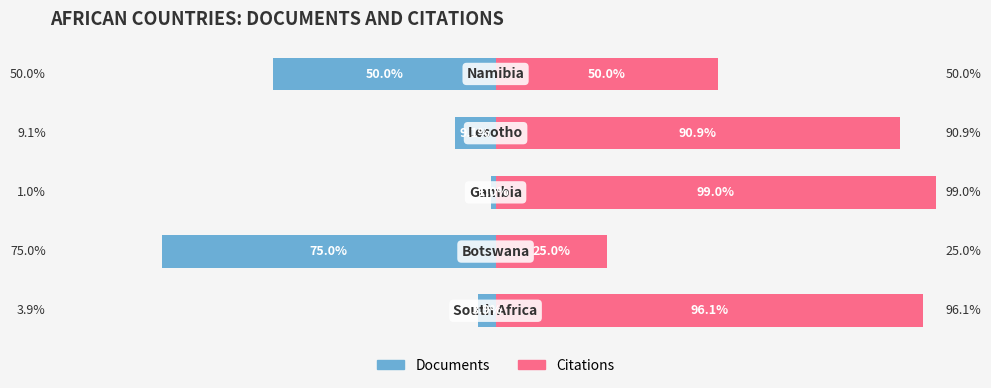

Reading left to right, what are all the values shown in this chart?

Documents: -3.9	-75.0	-1.0	-9.1	-50.0
Citations: 96.1	25.0	99.0	90.9	50.0